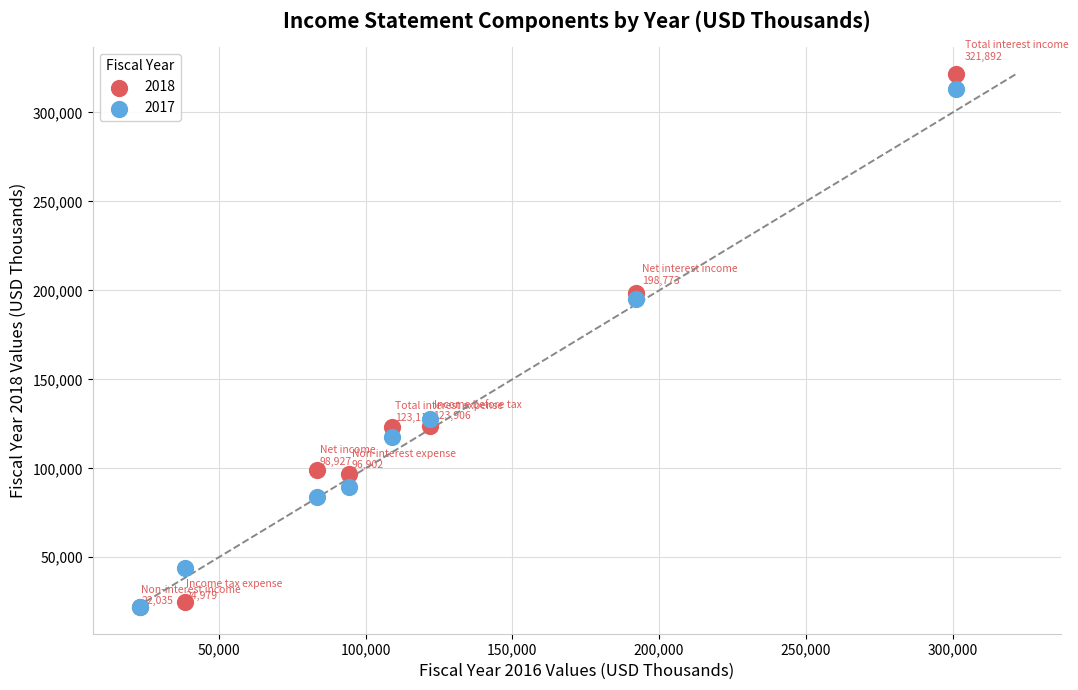

Across all series, what Y value is closest to 171963?

195382